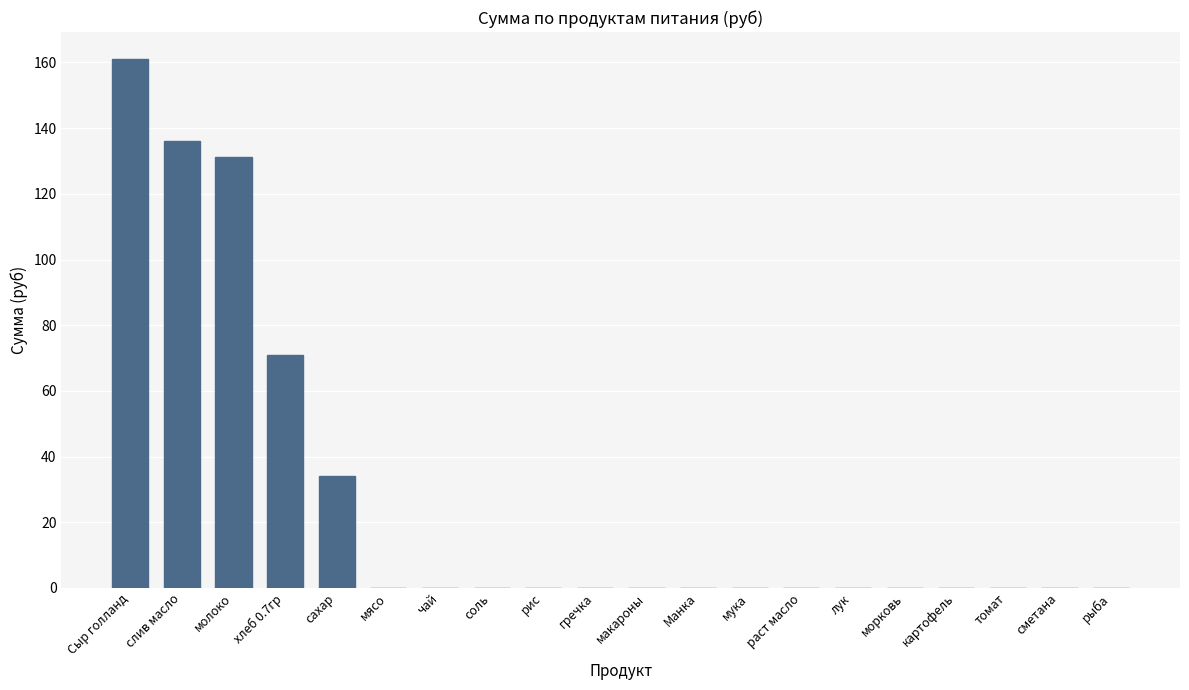

True or false: the data shows 59.8 at рыба.

False